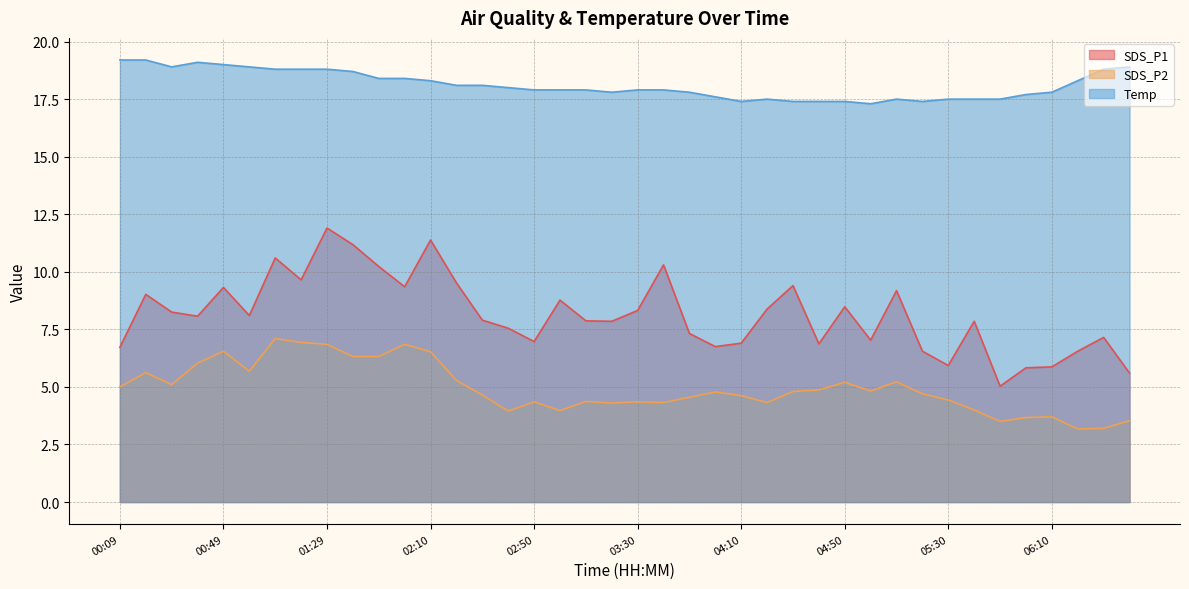

Rank the series by their average value, from lowest to highest.

SDS_P2, SDS_P1, Temp